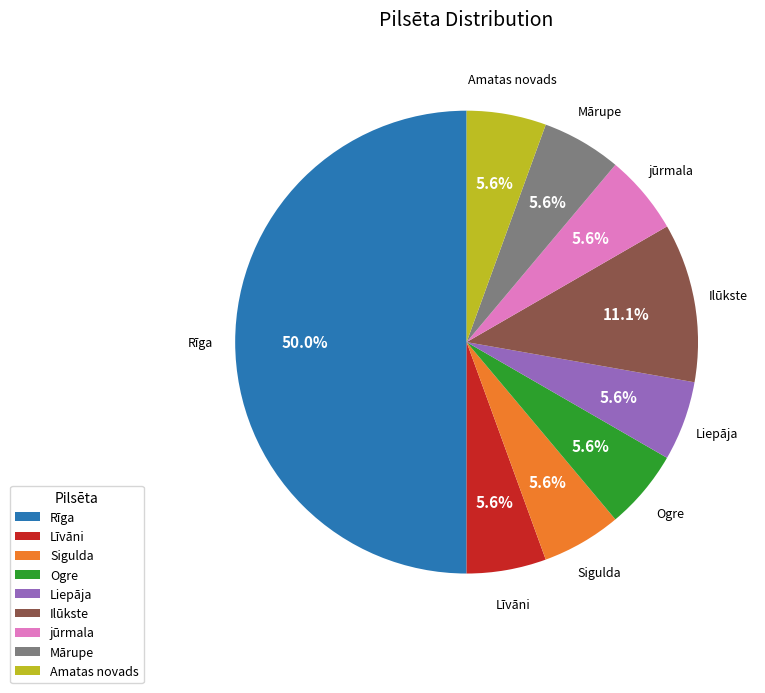

What is the largest slice in the pie chart?

Rīga